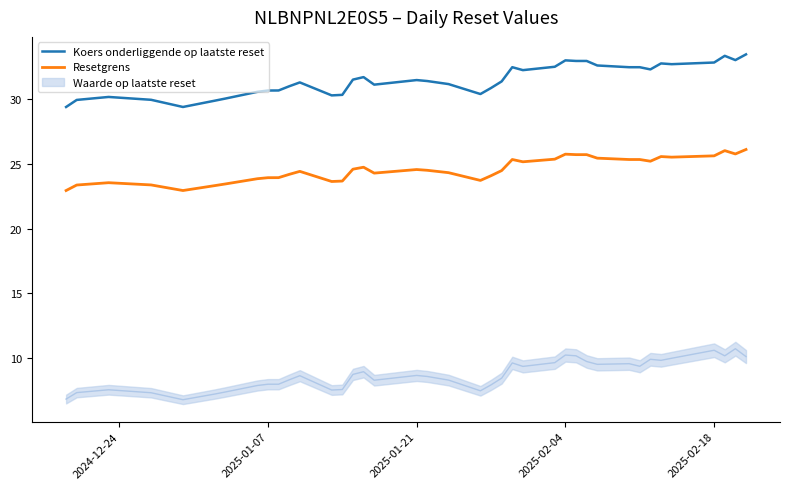

True or false: Koers onderliggende op laatste reset and Resetgrens intersect in this chart.

False